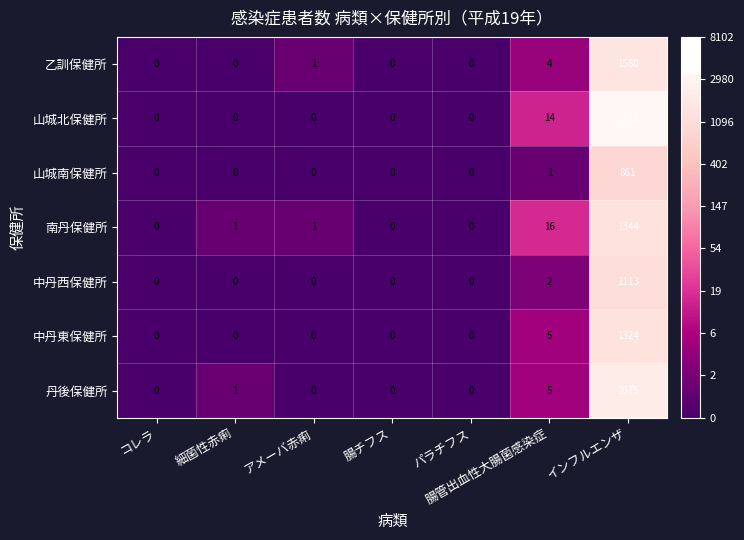

The 中丹西保健所 series shows 0 at 腸チフス. True or false?

True